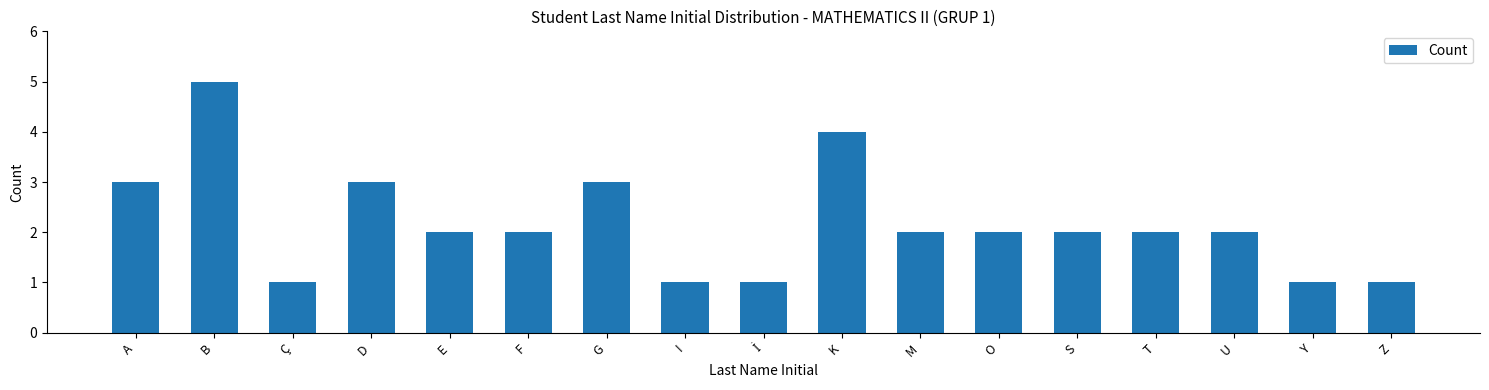

At which category does the chart reach its peak across all series?

B